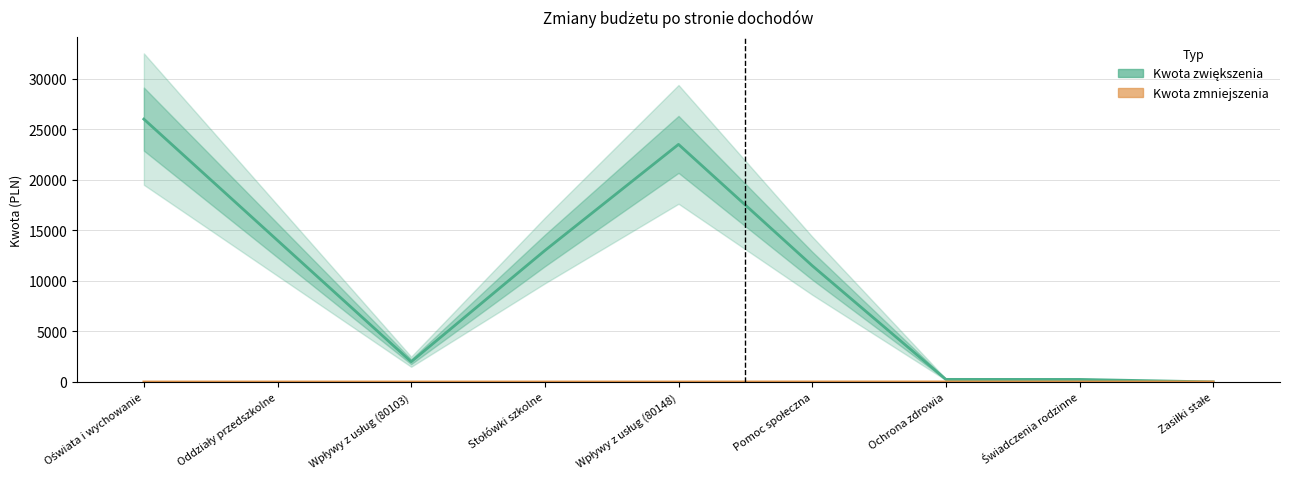

True or false: Kwota zmniejszenia has a value of 0 at Wpływy z usług (80148).

True